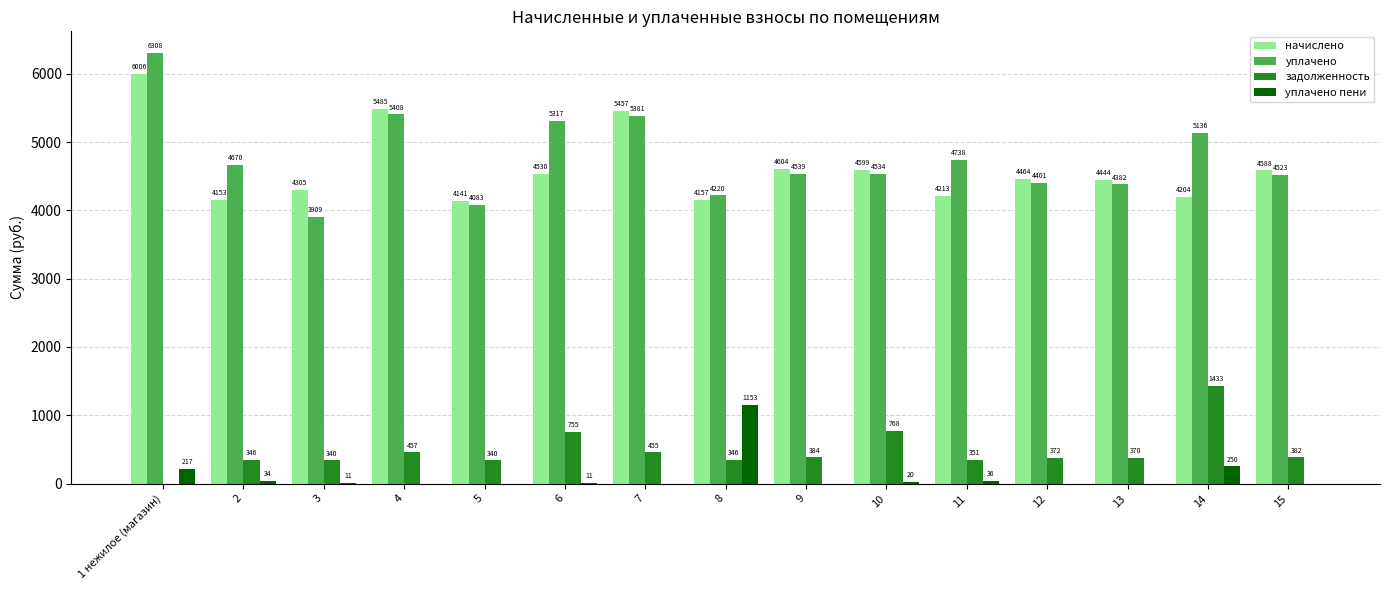

What are all the series names shown in the legend?

начислено, уплачено, задолженность, уплачено пени